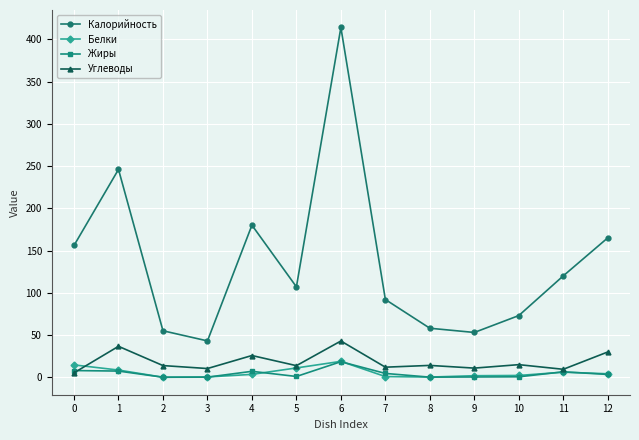

Read the Жиры value at 7.

4.5